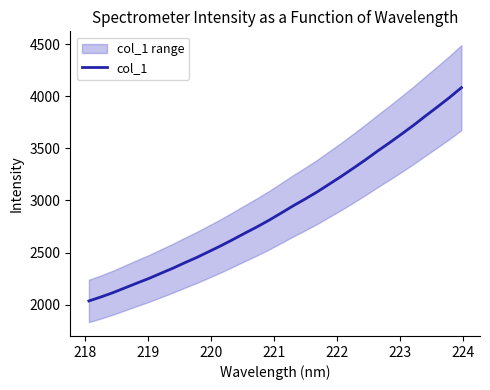

What is the minimum value for col_1?

2034.6